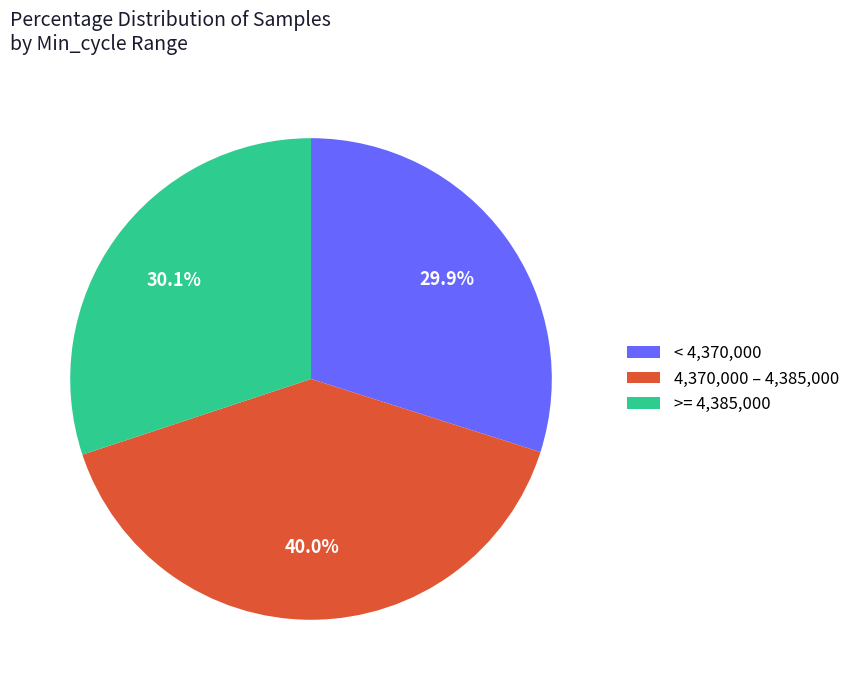

Does any single category account for the majority?

No